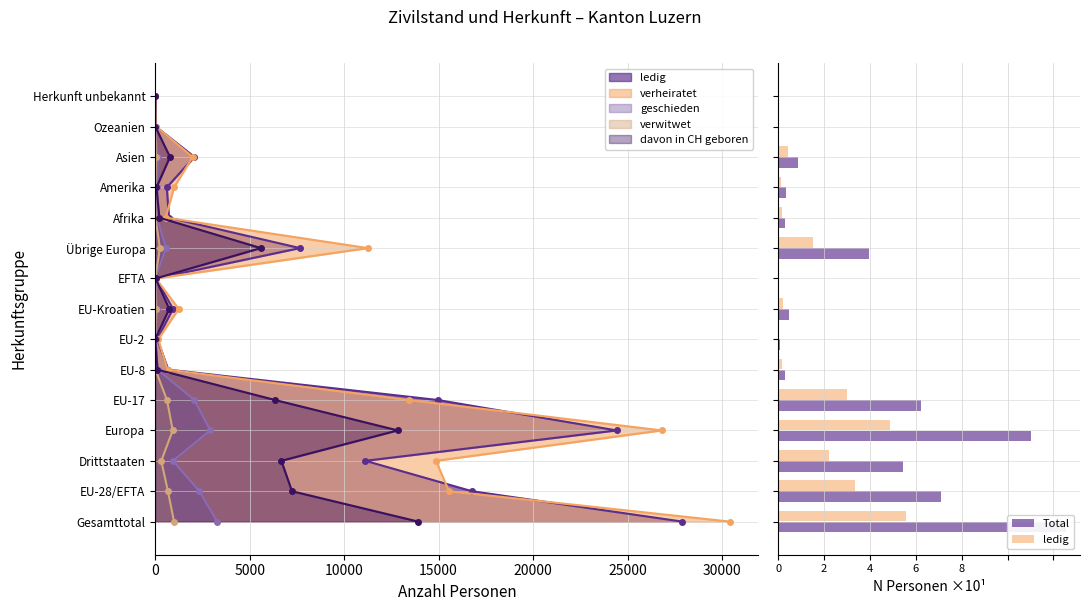

What is the difference between the maximum and second lowest values in the Total series?

62599